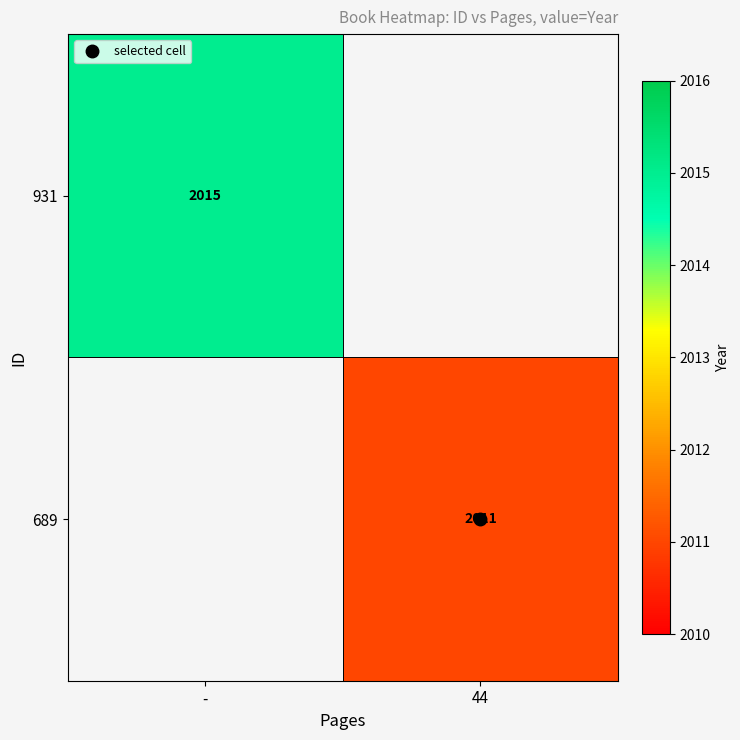

Which series has the widest spread of values?

931